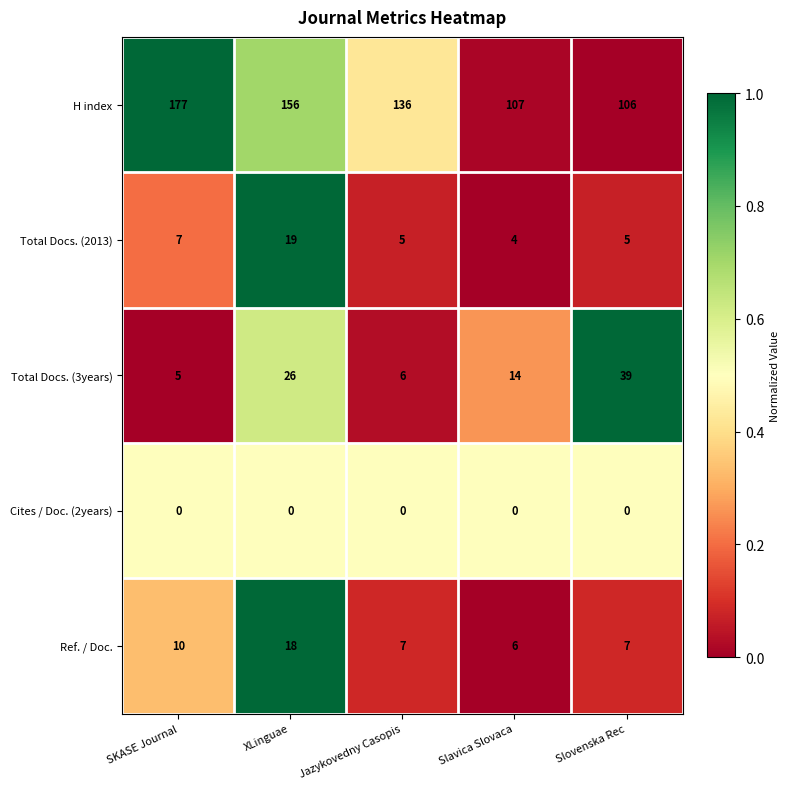

At which label is Total Docs. (2013) closest to 11?

SKASE Journal